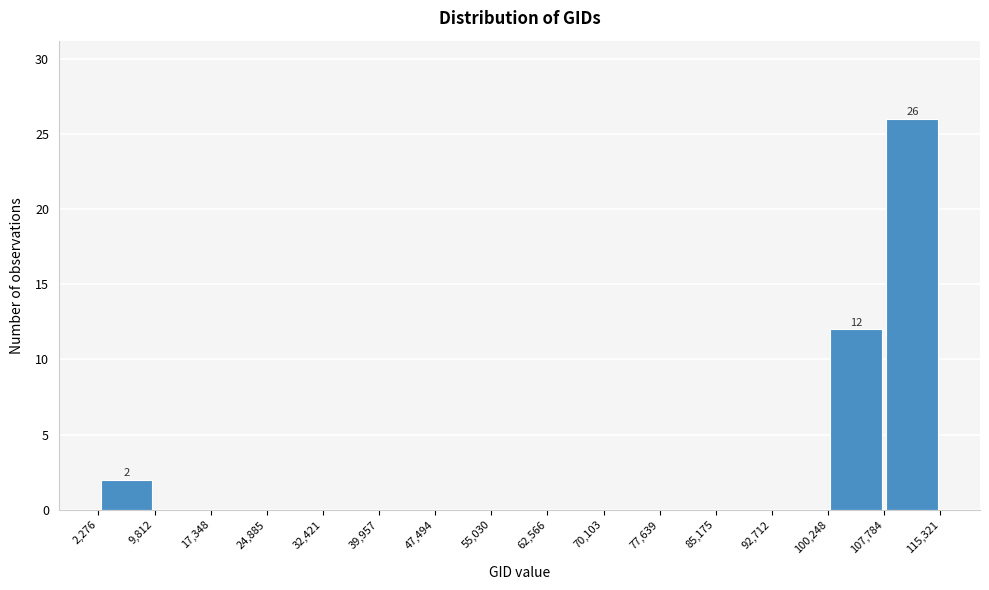

Over which range of the x-axis is the bar tallest?

107,784 to 115,321